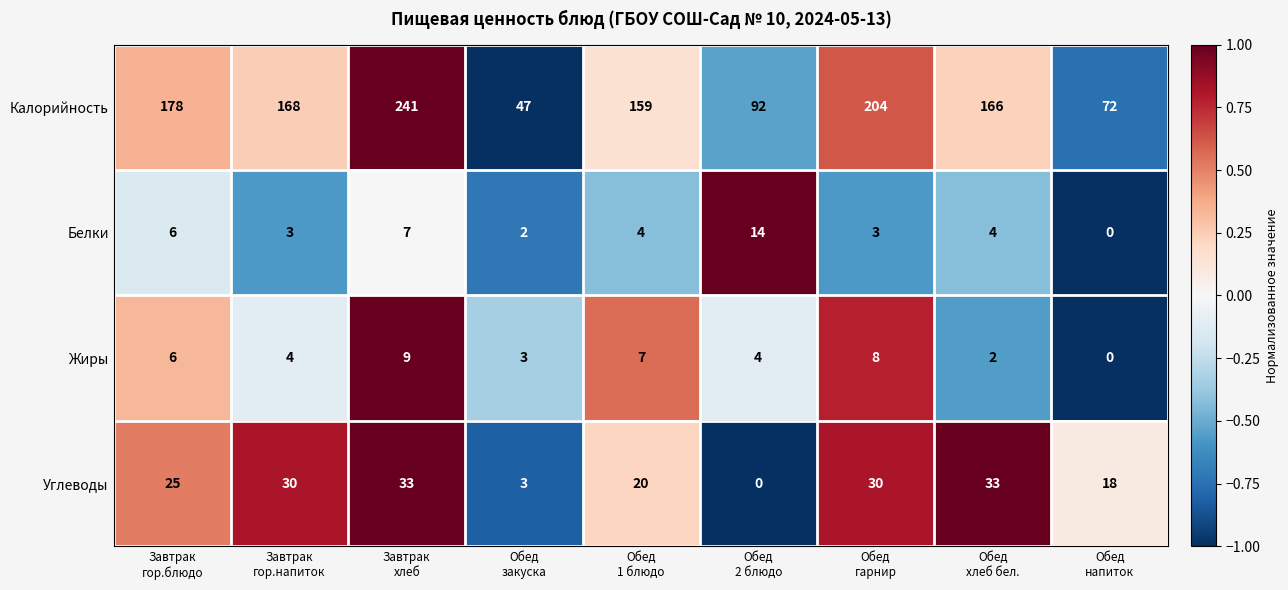

At Завтрак
хлеб, list the series in order from largest to smallest.

Калорийность, Углеводы, Жиры, Белки